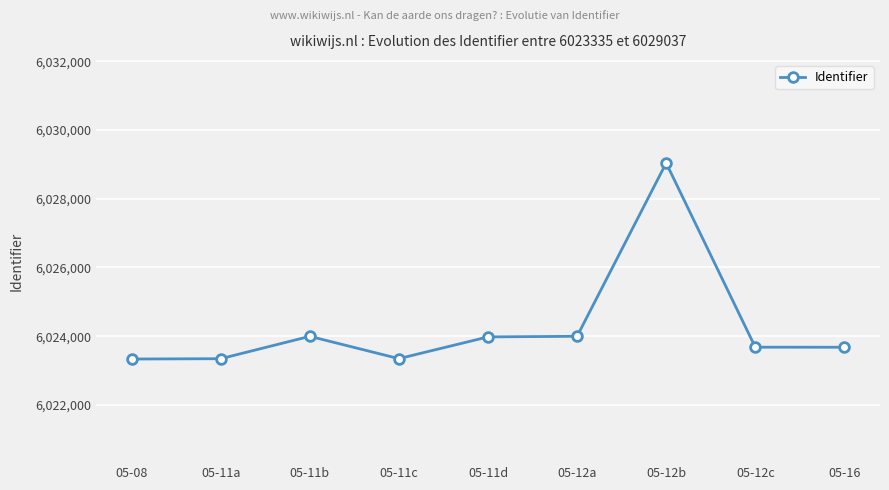

How many lines are shown in the chart?

1